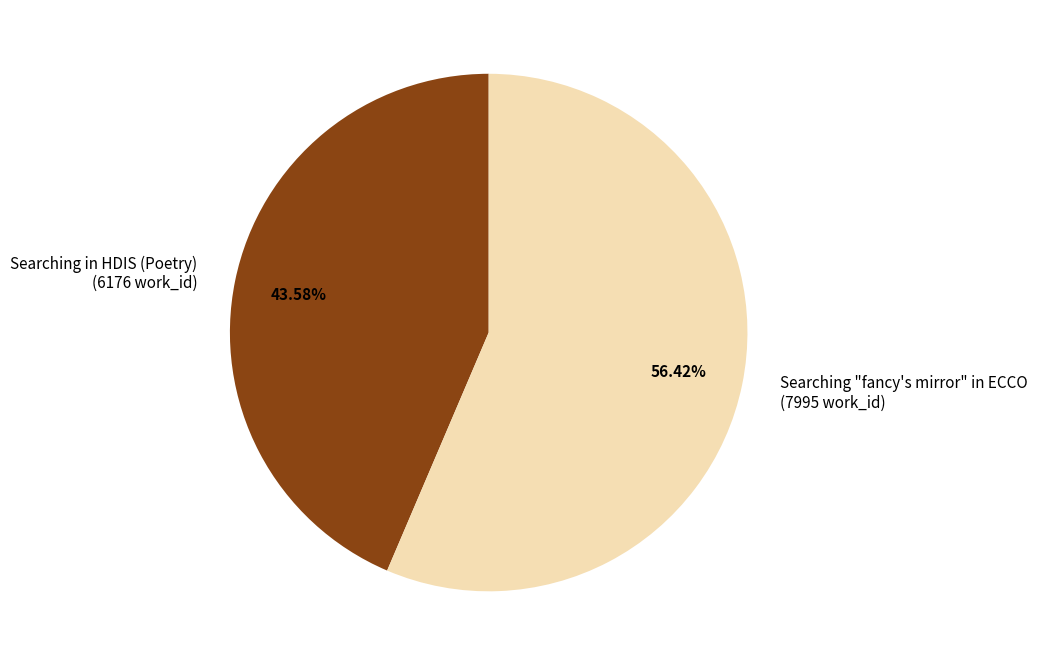

To the nearest percent, what is the difference between the largest and smallest slice percentages?

13%